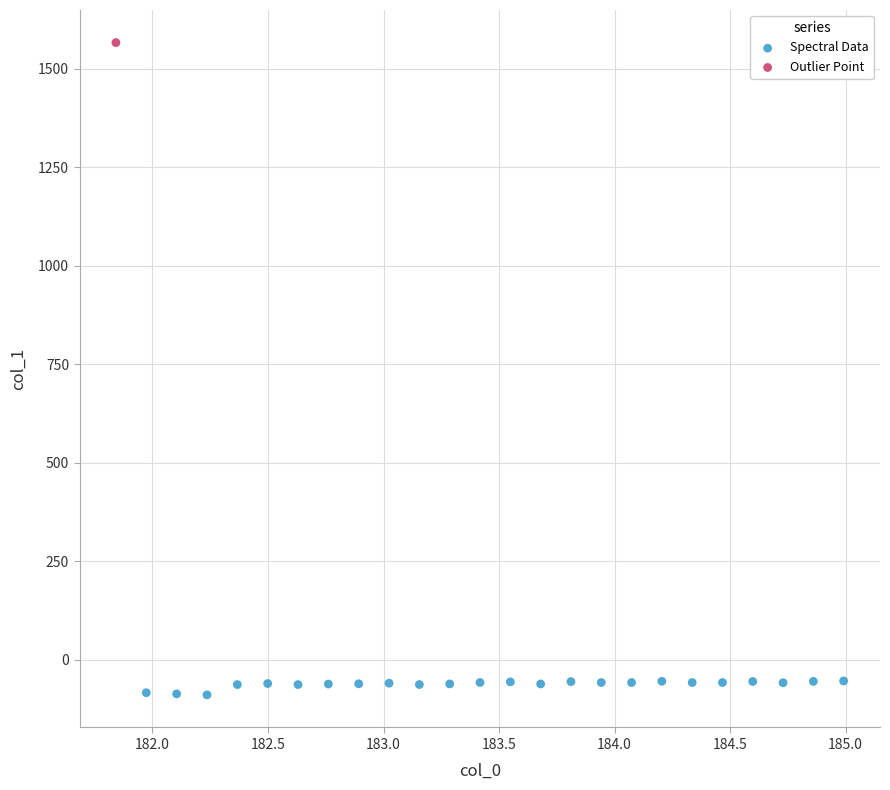

What are all the series names shown in the legend?

Spectral Data, Outlier Point